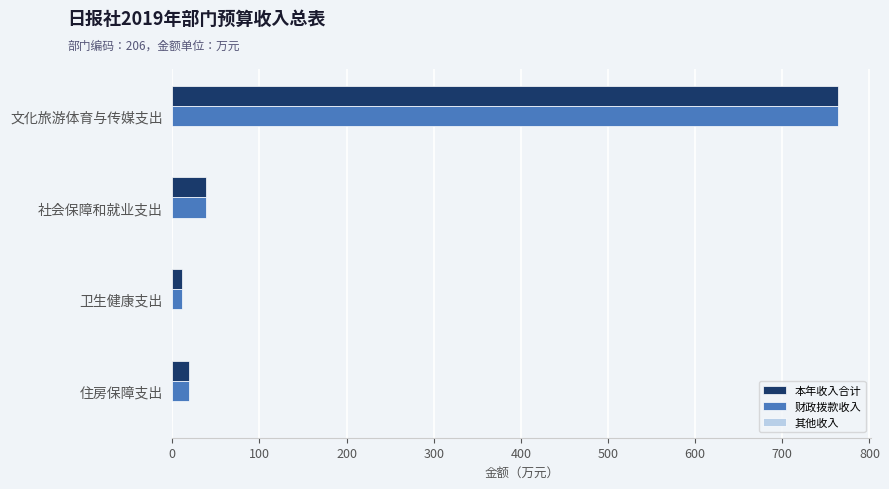

What is the average value of the 本年收入合计 series?

208.1